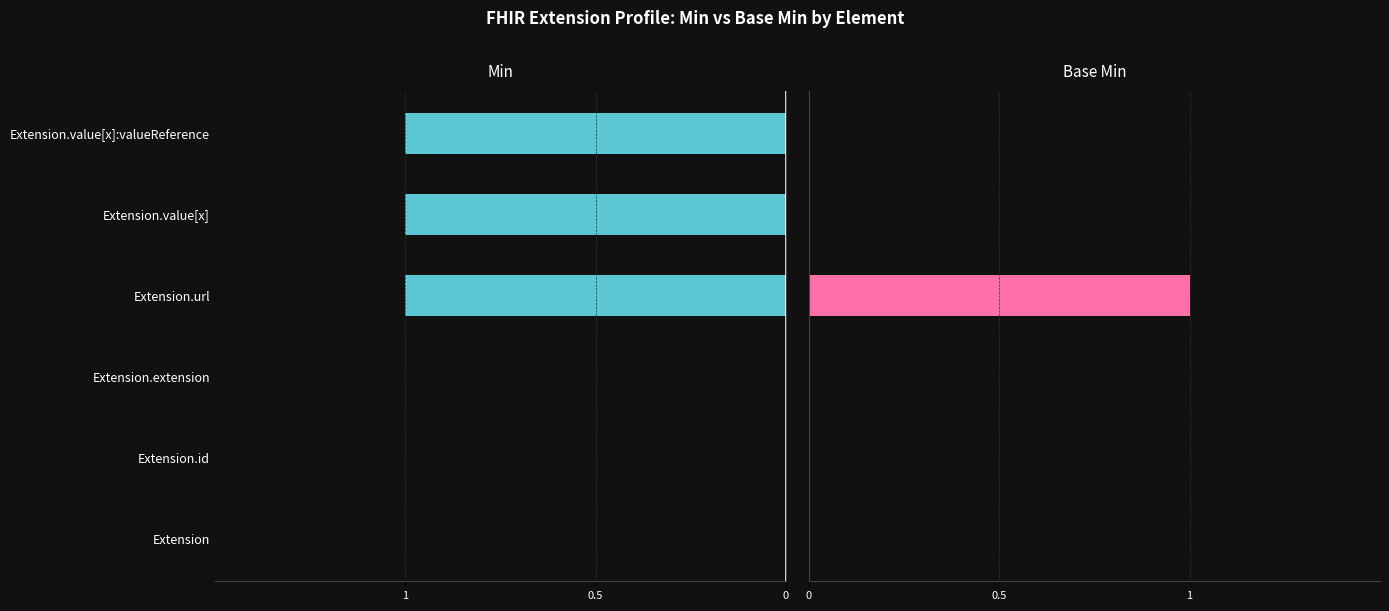

How many bars are there in total?

12